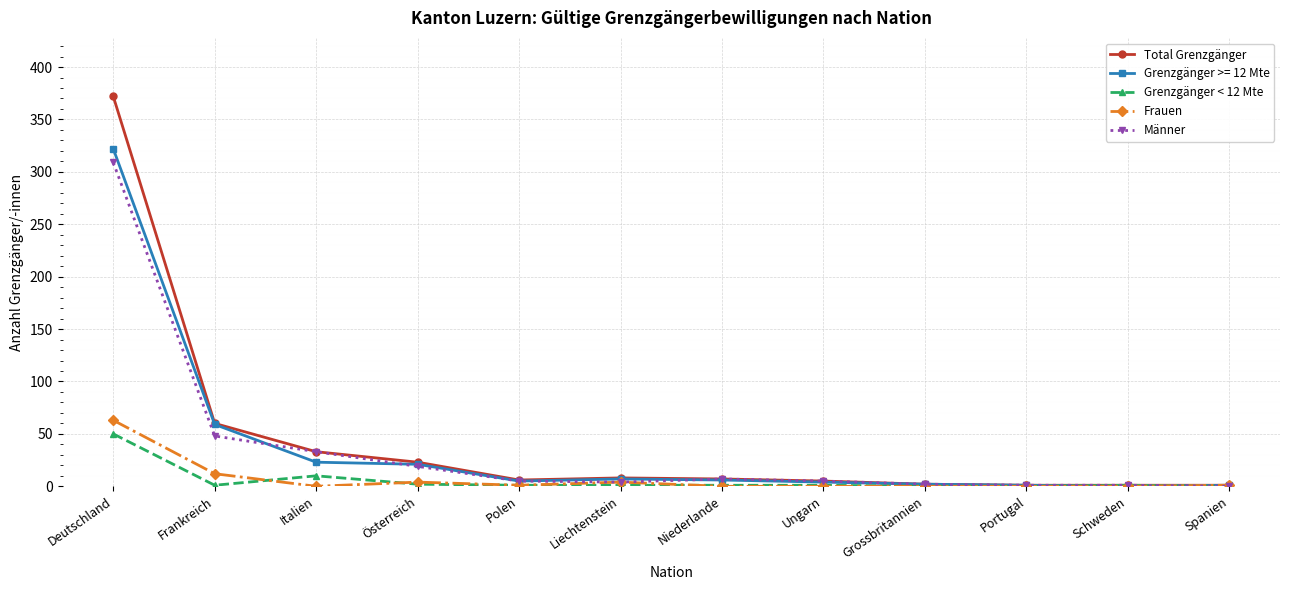

What is the total value across all series at Schweden?

3